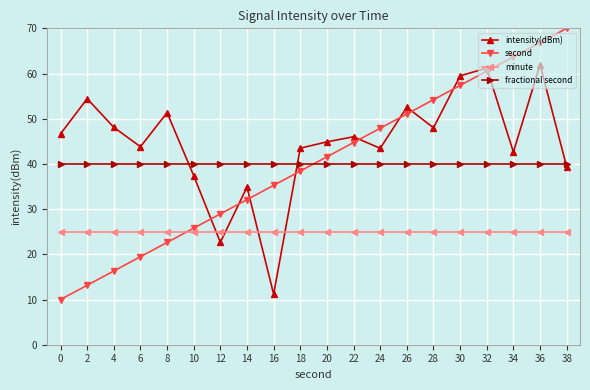

True or false: intensity(dBm) has a value of 52.6 at 26.

True